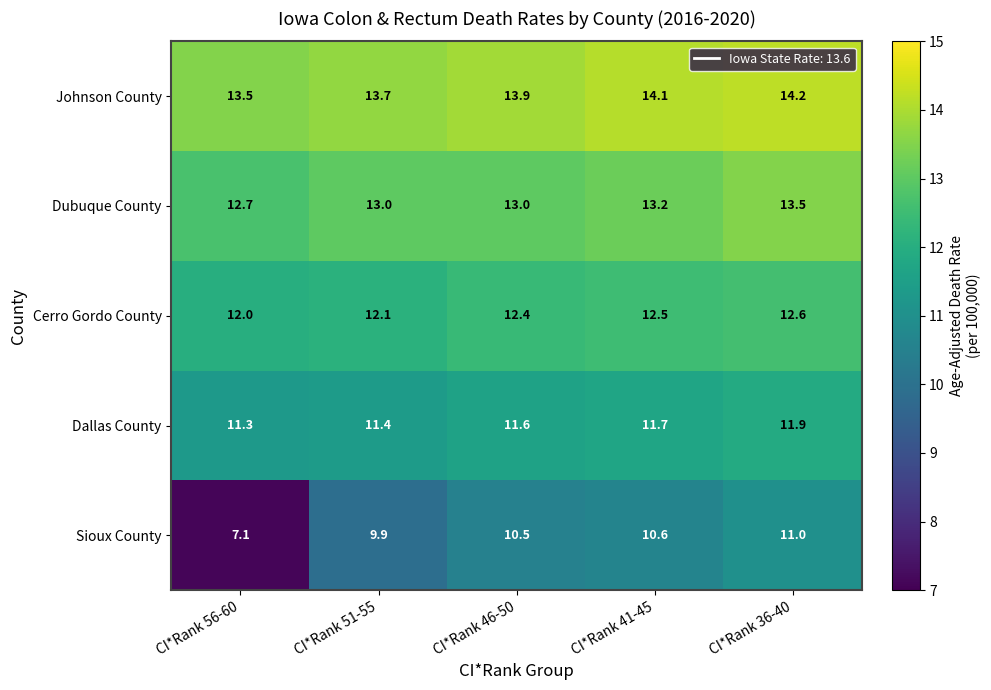

True or false: Cerro Gordo County has a value of 5.3 at CI*Rank 36-40.

False